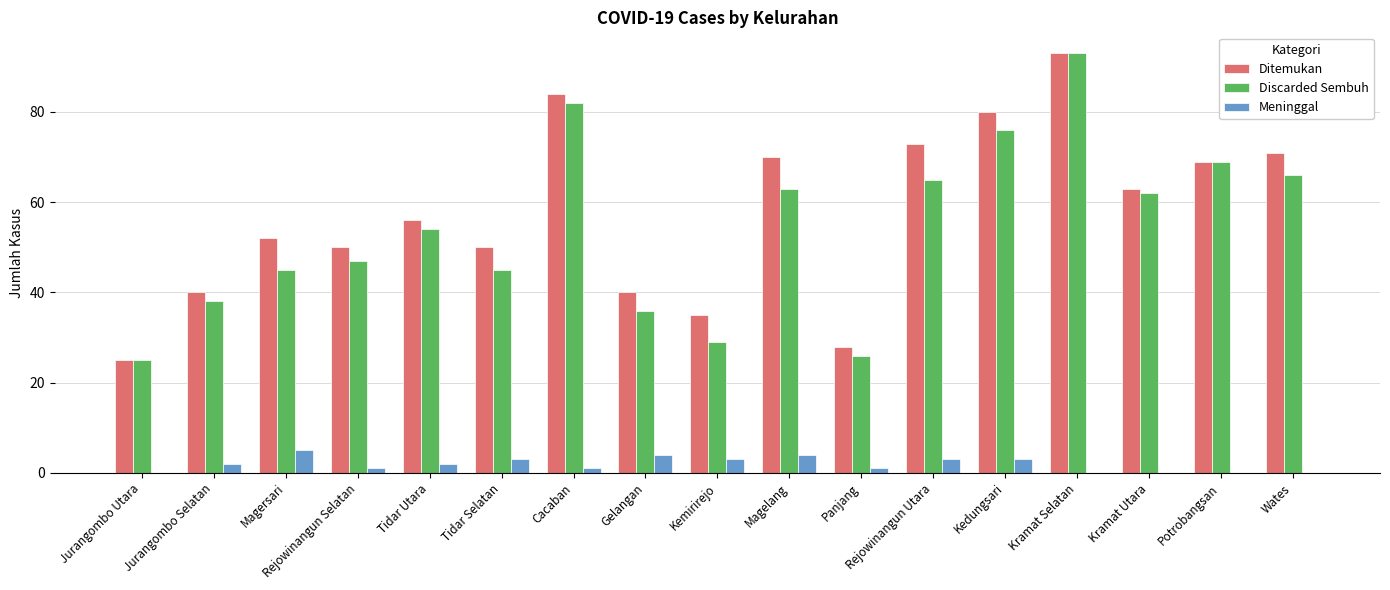

Which series changed the most between Tidar Selatan and Panjang?

Ditemukan